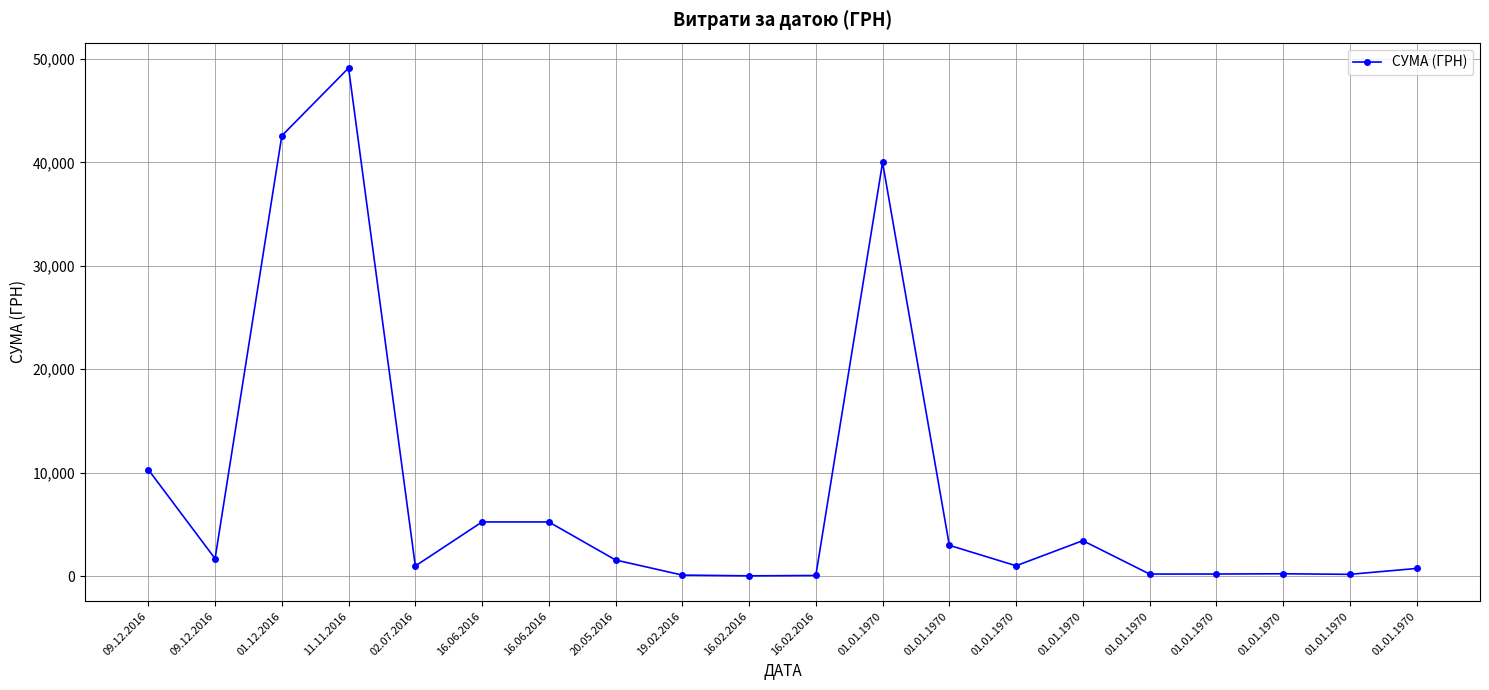

At which label does the data first exceed 1549?

09.12.2016